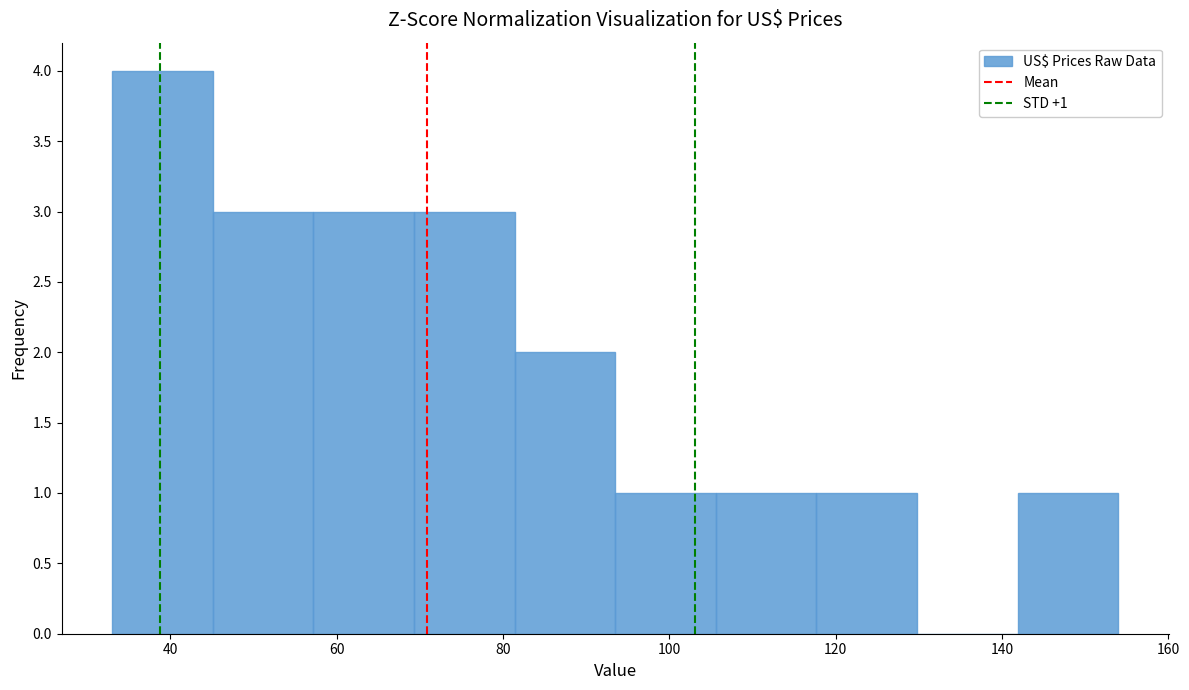

Over which range of the x-axis is the bar tallest?

34 to 46